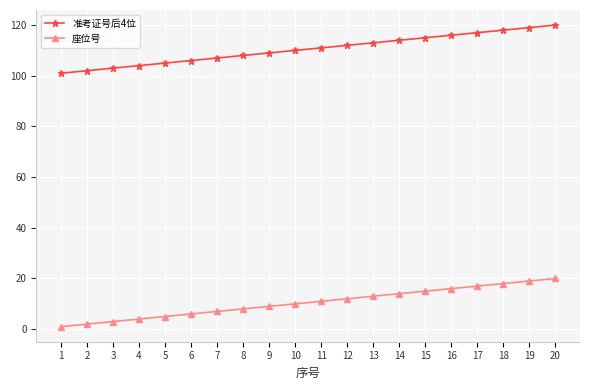

What is the difference between the highest and lowest values at 2?

100